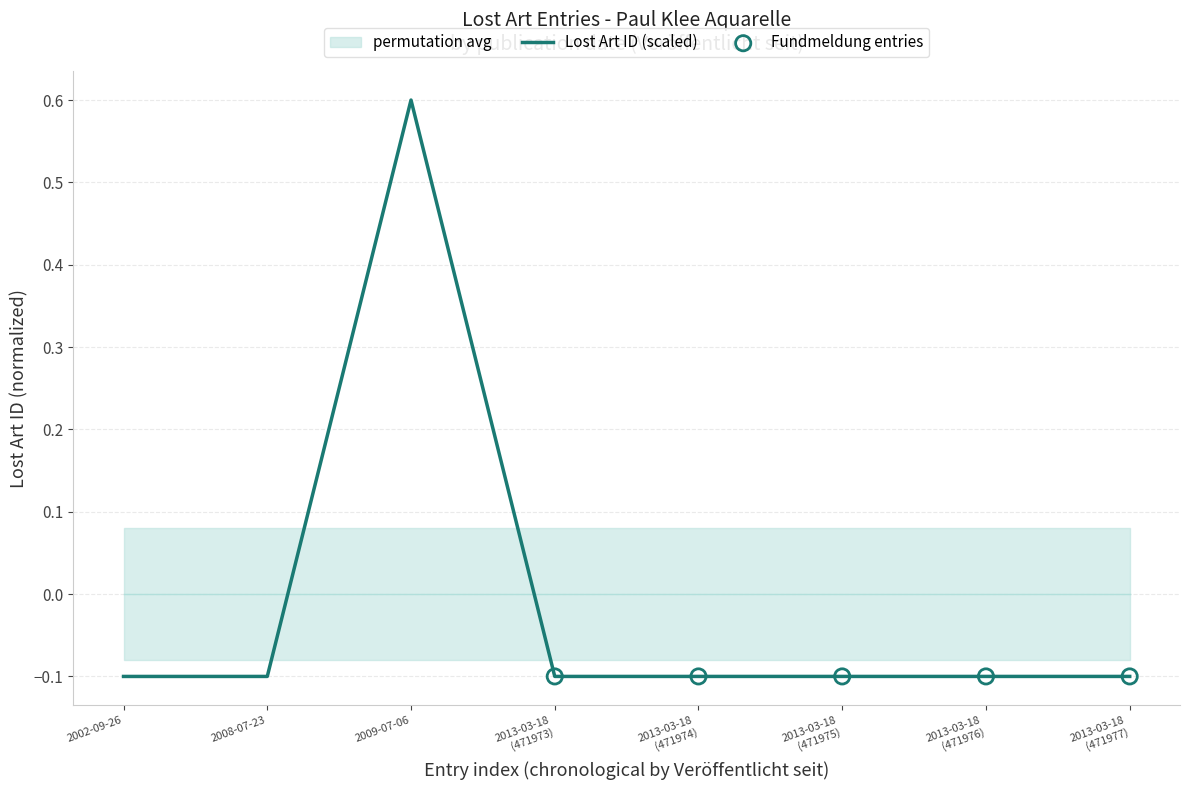

Which has a higher value, 2002-09-26 or 2013-03-18 (471976)?

2013-03-18 (471976)